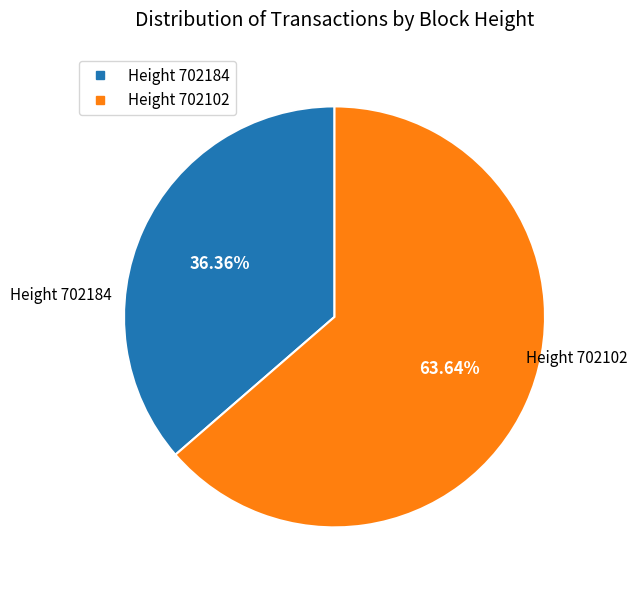

Is there any slice that represents more than half of the pie?

Yes